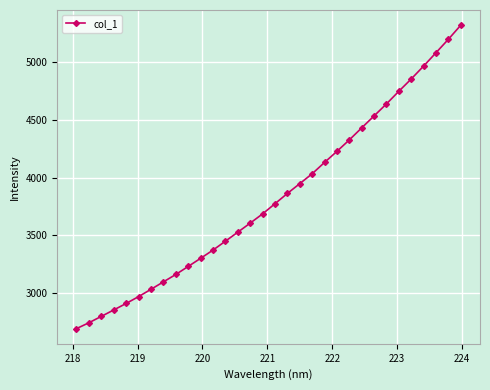

What is the difference between the maximum and minimum values?

2631.3